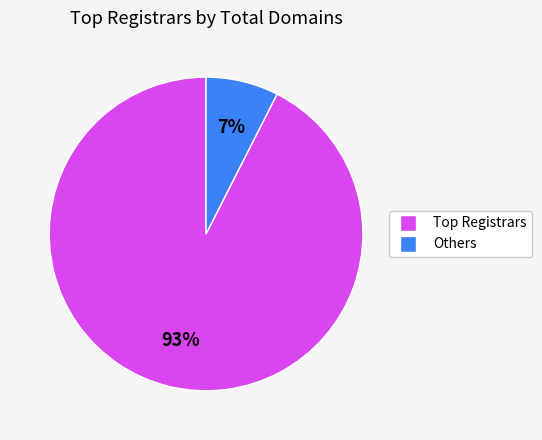

Does any single category account for the majority?

Yes